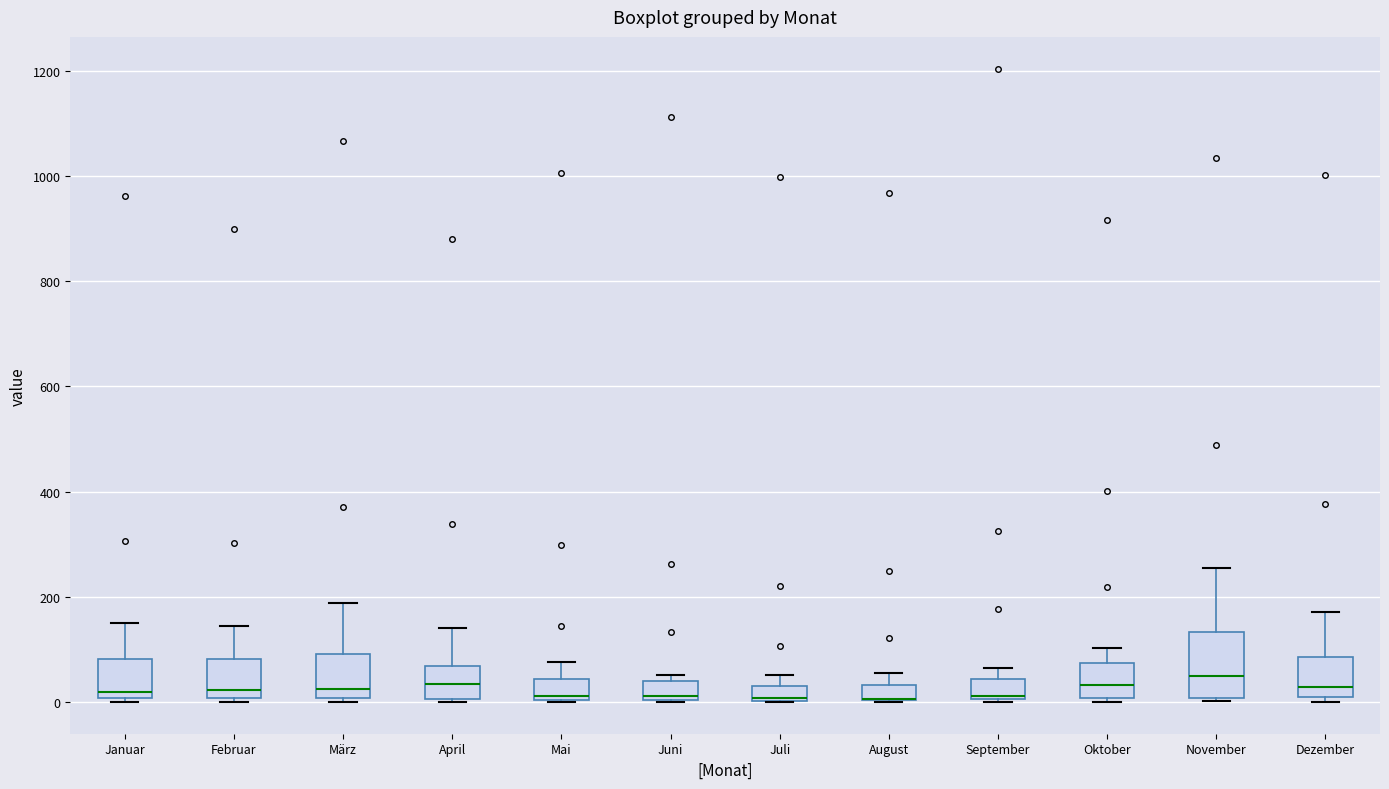

Which box is the tallest, from its lower edge to its upper edge?

November